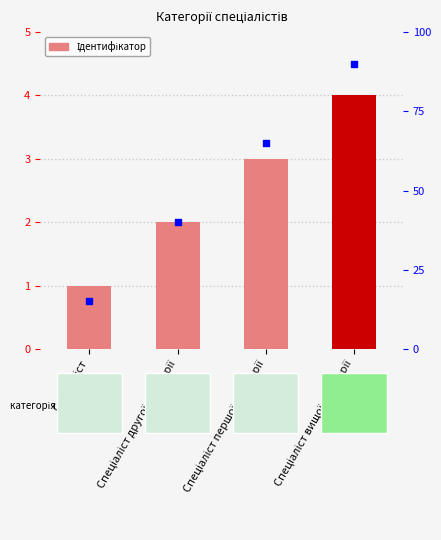

Which series has the widest spread of Y values?

% ранг